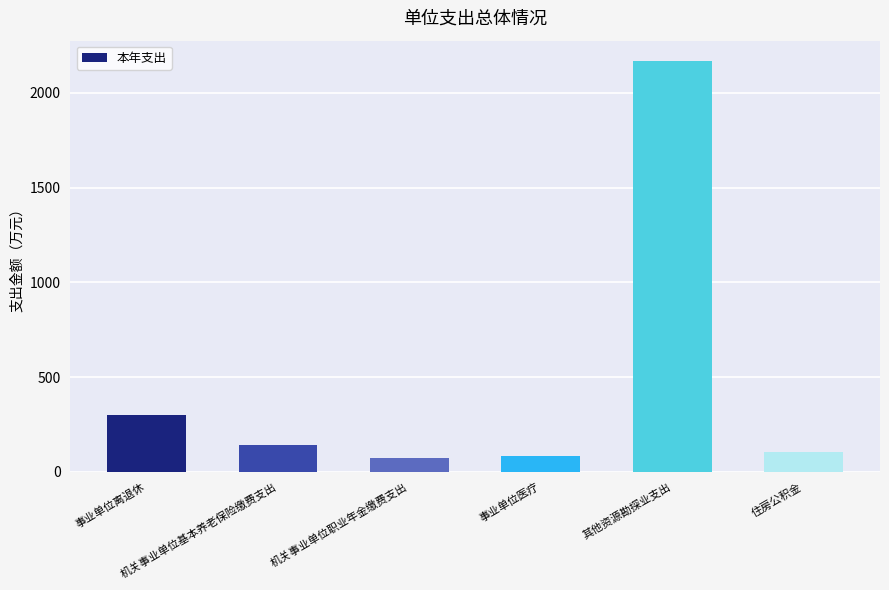

Reading left to right, list all the values displayed in this chart.

事业单位离退休=300.9	机关事业单位基本养老保险缴费支出=142.2	机关事业单位职业年金缴费支出=71.1	事业单位医疗=83.1	其他资源勘探业支出=2167.6	住房公积金=106.7